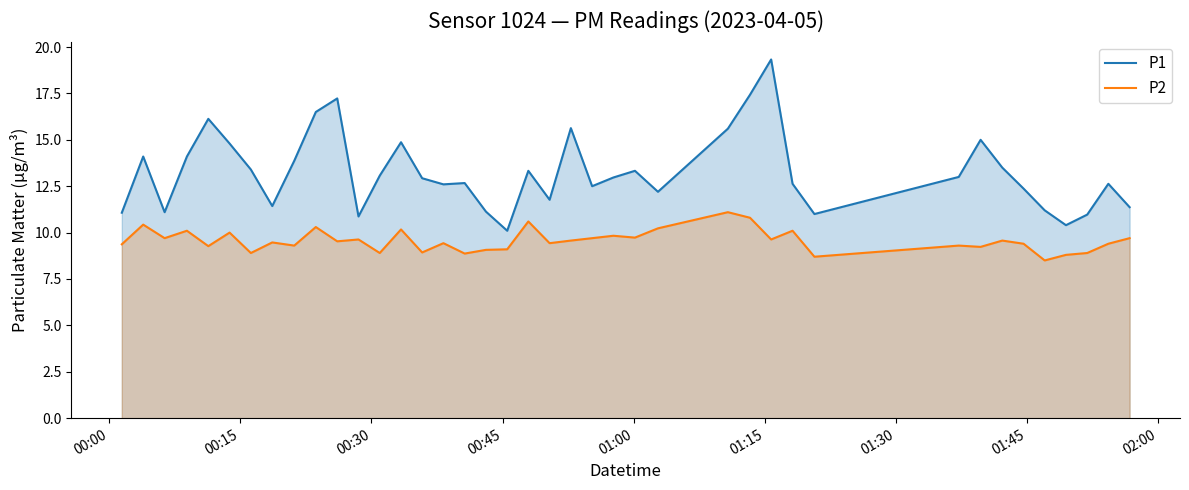

True or false: P2 and P1 cross at least once.

False